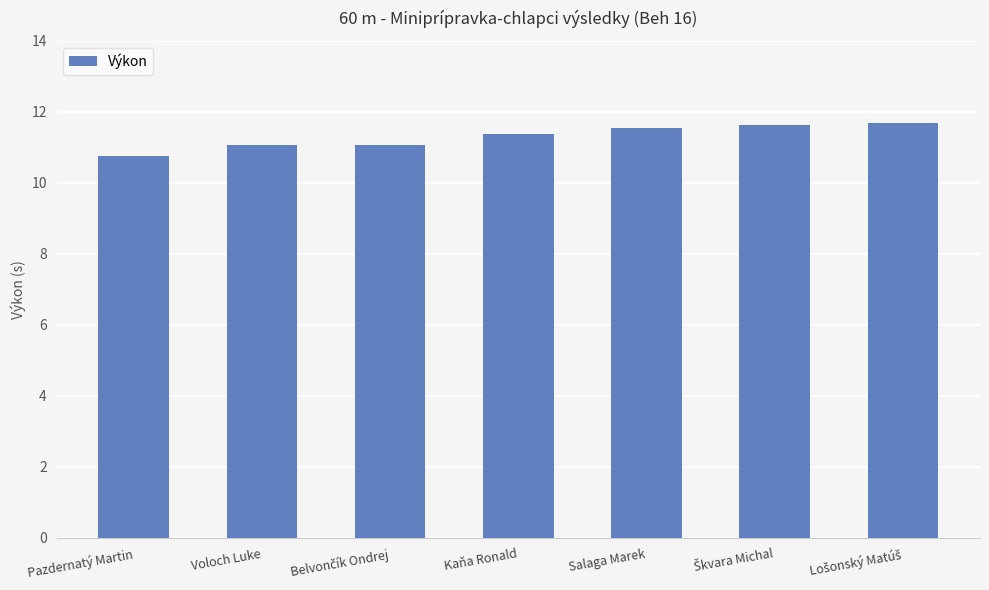

Reading left to right, transcribe all the data shown in this chart.

10.8	11.1	11.1	11.4	11.6	11.6	11.7